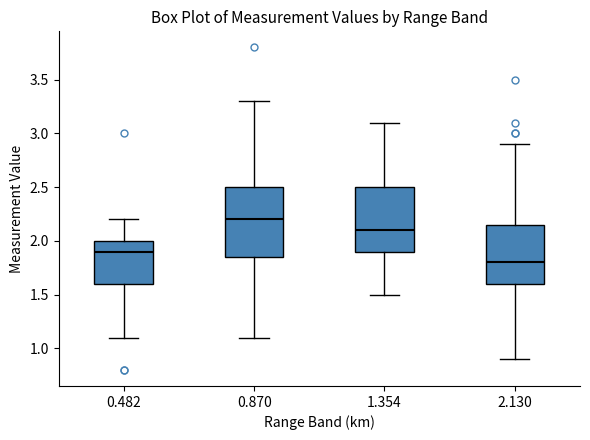

Reading left to right, transcribe this box plot: for each box, give where its median line is, the range the box spans, and where its two whiskers end, as read against the y-axis. The values are not printed on the chart, so give them approximately, as read against the axis.

0.482: median 1.90, box 1.60 to 2.00, whiskers 1.10 to 2.20
0.870: median 2.20, box 1.85 to 2.50, whiskers 1.10 to 3.30
1.354: median 2.10, box 1.90 to 2.50, whiskers 1.50 to 3.10
2.130: median 1.80, box 1.60 to 2.15, whiskers 0.90 to 2.90